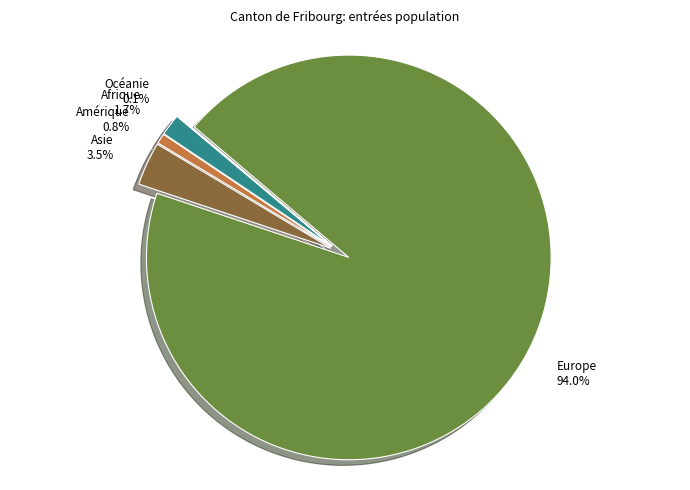

Rank the categories by value from highest to lowest.

Europe, Asie, Afrique, Amérique, Océanie